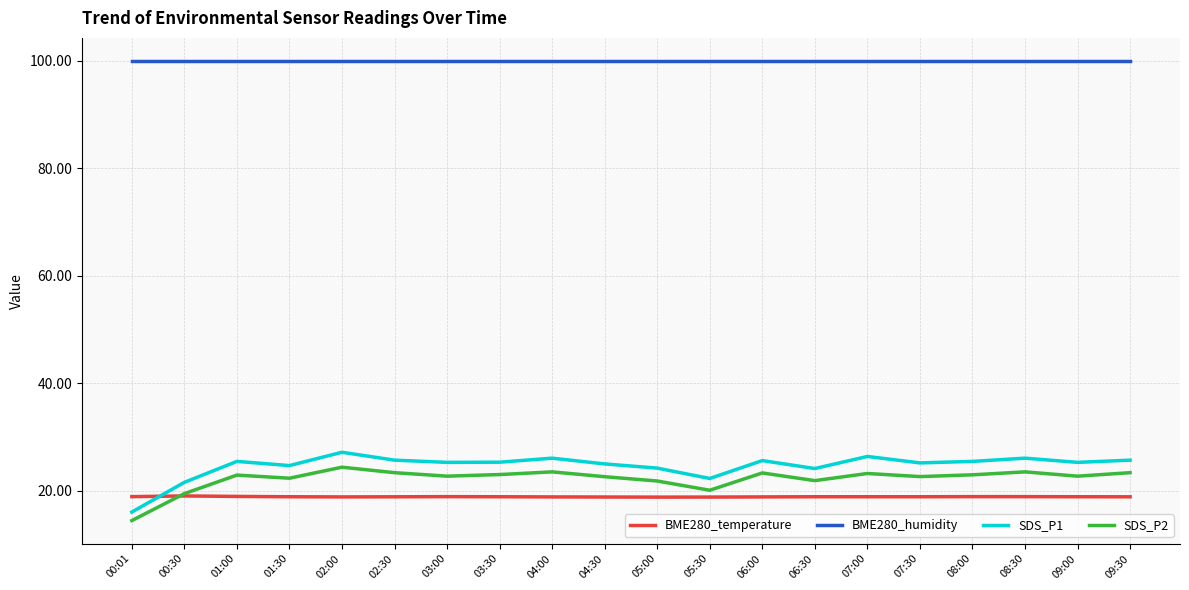

What position from the right is 02:00?

16